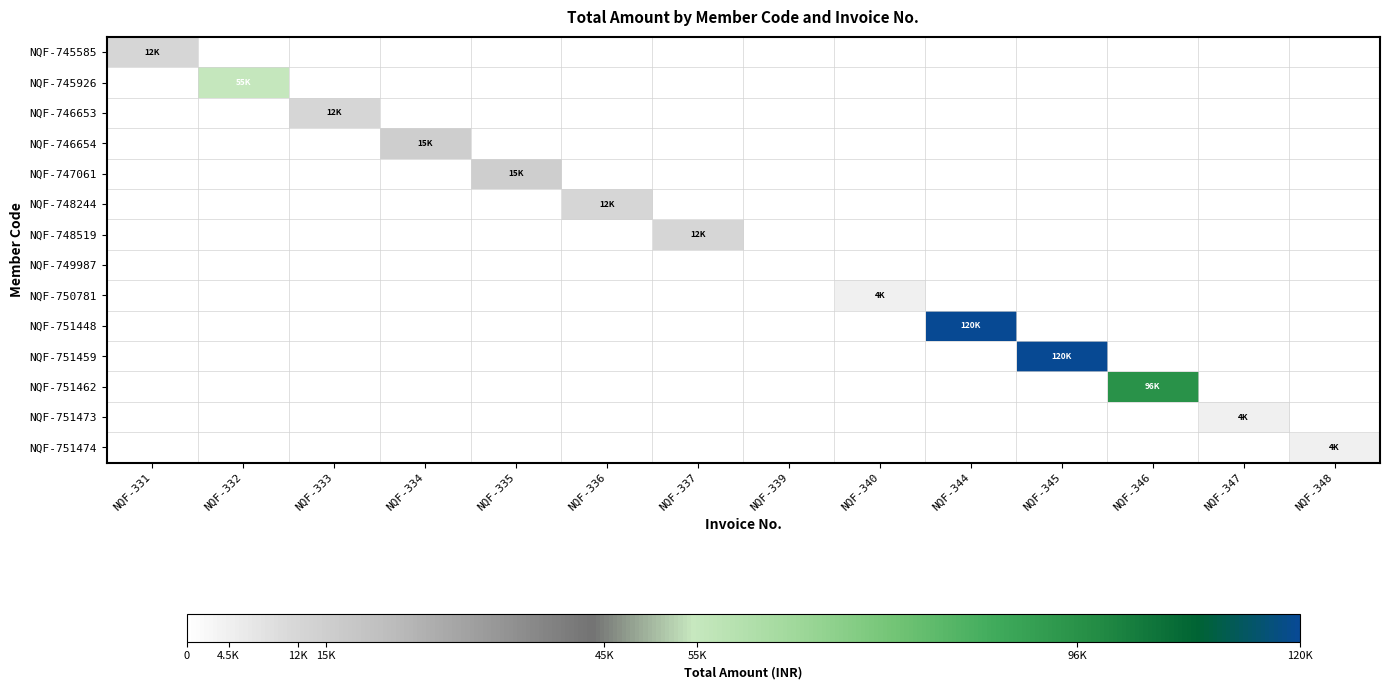

At which category is the sum across all series the highest?

NQF-344